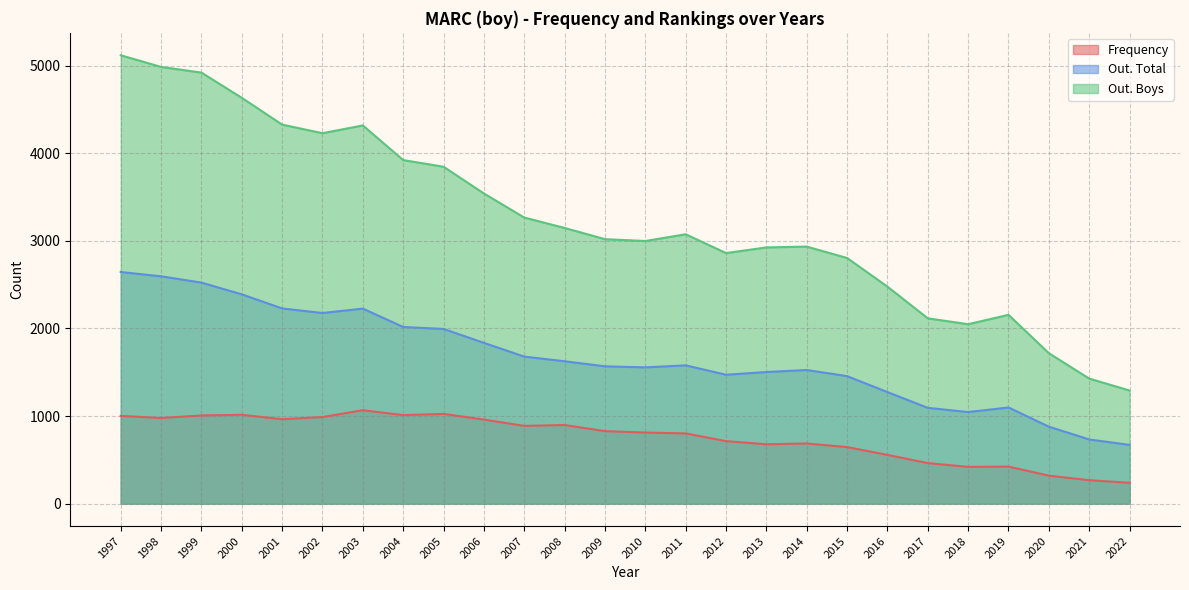

At which category is the sum across all series the highest?

1997